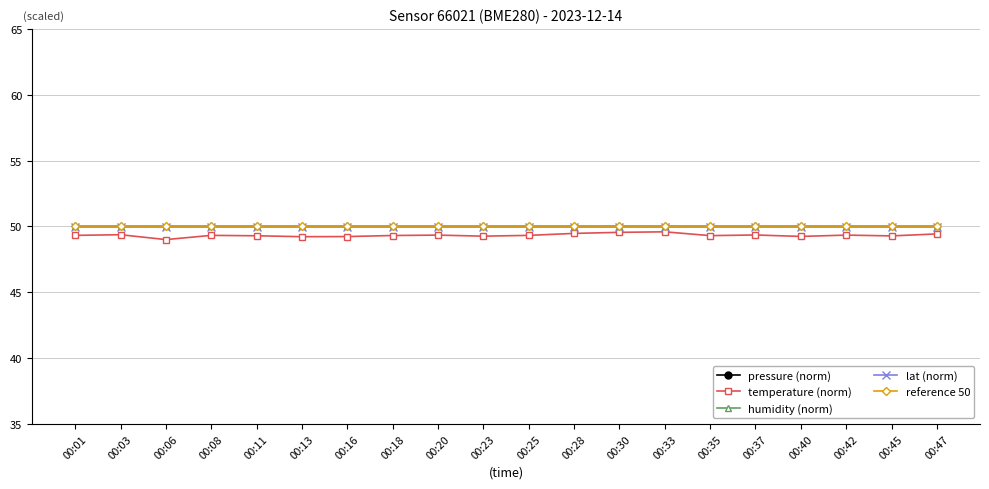

How many categories are shown in the chart?

20